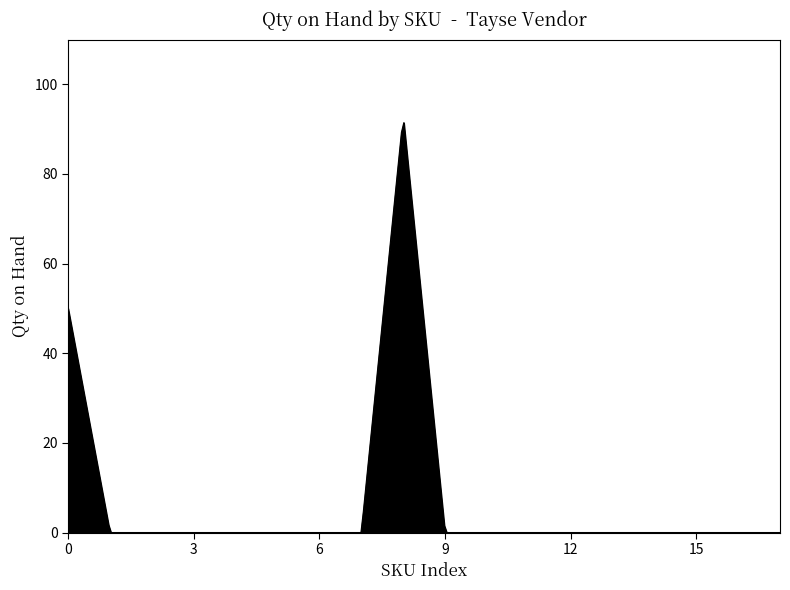

What is the maximum value shown in the chart?

91.4